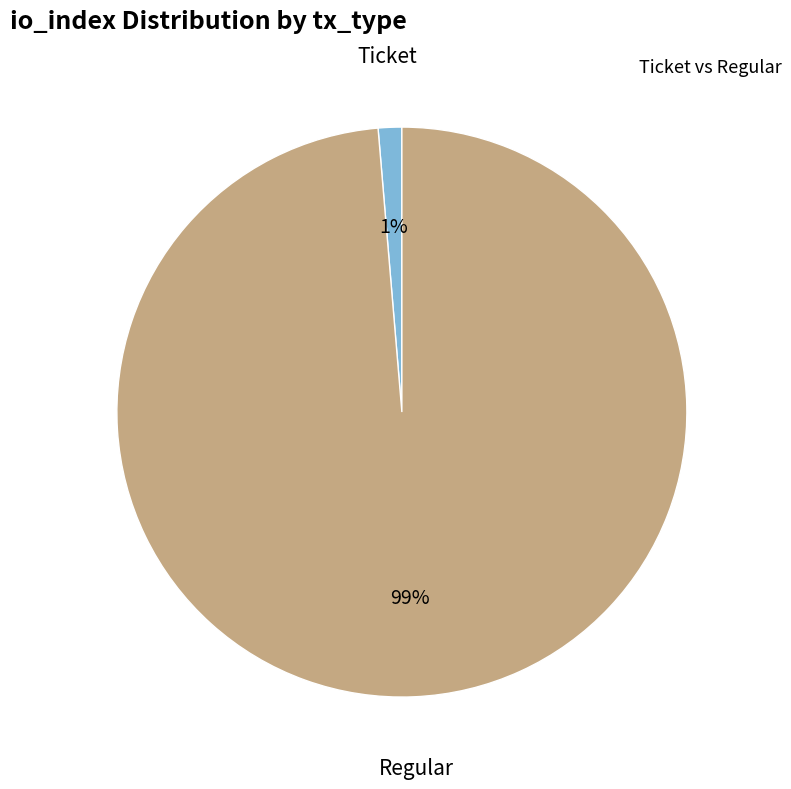

How many segments does this pie chart have?

2